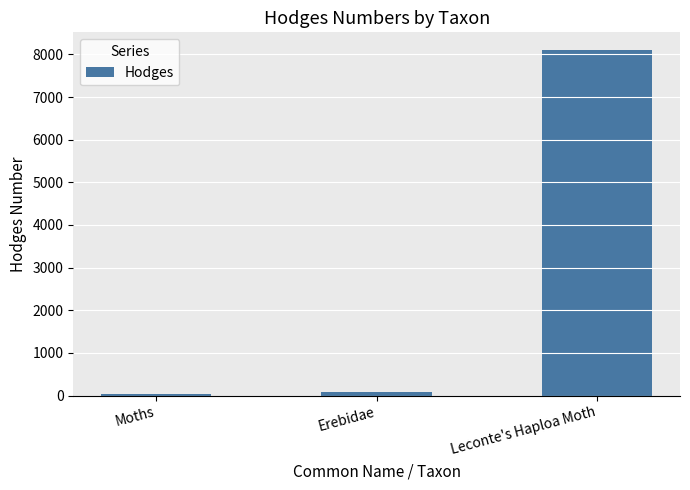

What is the greatest value displayed?

8111.0